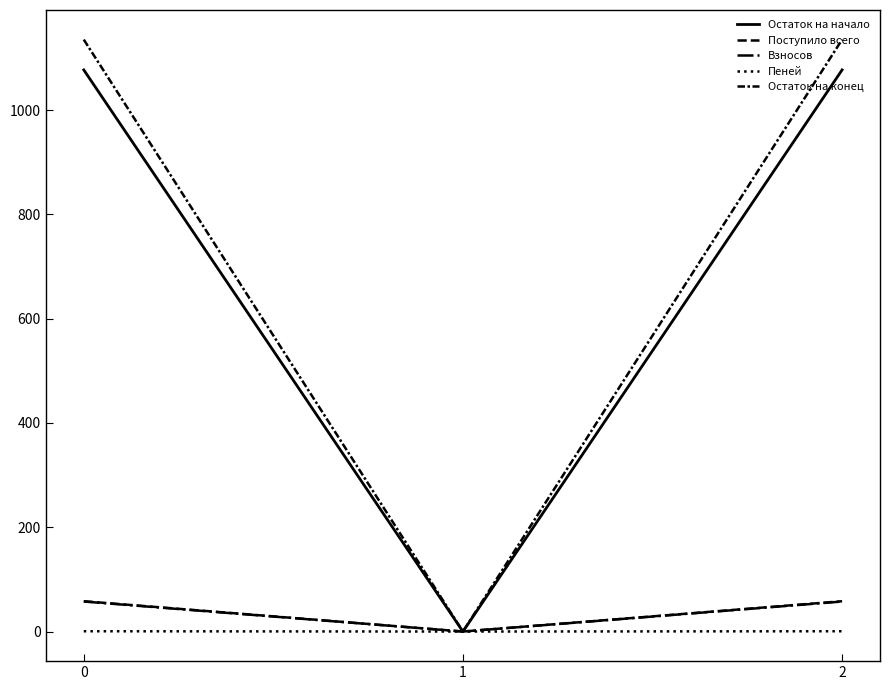

At 1, list the series in order from smallest to largest.

Остаток на начало, Поступило всего, Взносов, Пеней, Остаток на конец